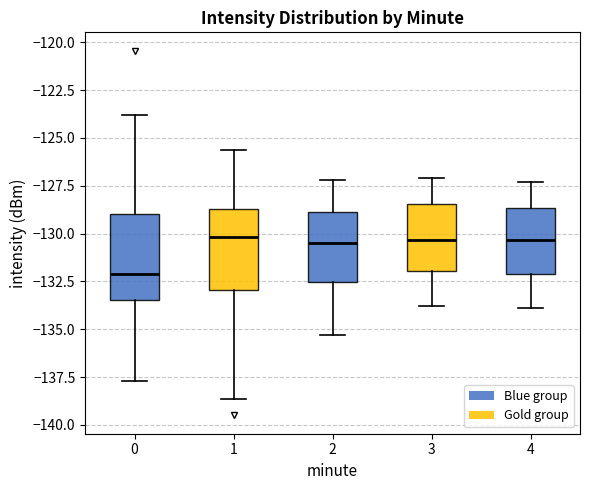

Reading left to right, transcribe this box plot: for each box, give where its median line is, the range the box spans, and where its two whiskers end, as read against the y-axis. The values are not printed on the chart, so give them approximately, as read against the axis.

0: median -132.0, box -133.5 to -129.0, whiskers -137.5 to -124.0
1: median -130.0, box -133.0 to -128.5, whiskers -138.5 to -125.5
2: median -130.5, box -132.5 to -129.0, whiskers -135.5 to -127.0
3: median -130.5, box -132.0 to -128.5, whiskers -134.0 to -127.0
4: median -130.5, box -132.0 to -128.5, whiskers -134.0 to -127.5